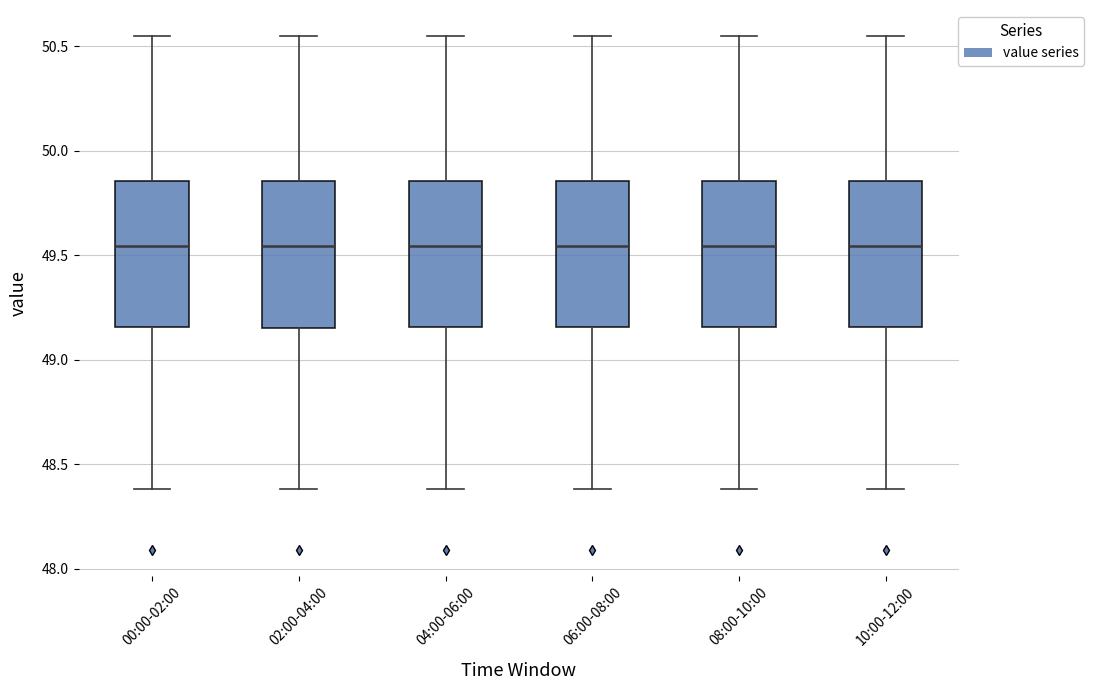

Reading left to right, read every box against the y-axis: the position of its median line, the range the box covers, and the ends of its whiskers. The values are not printed on the chart, so give them approximately, as read against the axis.

00:00-02:00: median 49.55, box 49.15 to 49.85, whiskers 48.40 to 50.55
02:00-04:00: median 49.55, box 49.15 to 49.85, whiskers 48.40 to 50.55
04:00-06:00: median 49.55, box 49.15 to 49.85, whiskers 48.40 to 50.55
06:00-08:00: median 49.55, box 49.15 to 49.85, whiskers 48.40 to 50.55
08:00-10:00: median 49.55, box 49.15 to 49.85, whiskers 48.40 to 50.55
10:00-12:00: median 49.55, box 49.15 to 49.85, whiskers 48.40 to 50.55